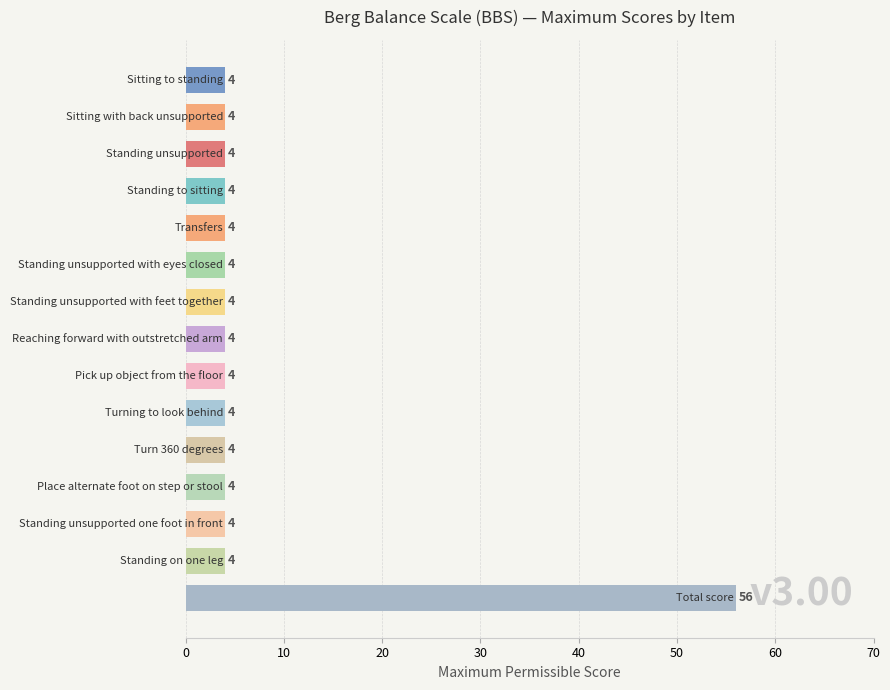

What is the value of the 11th bar from the top?

4